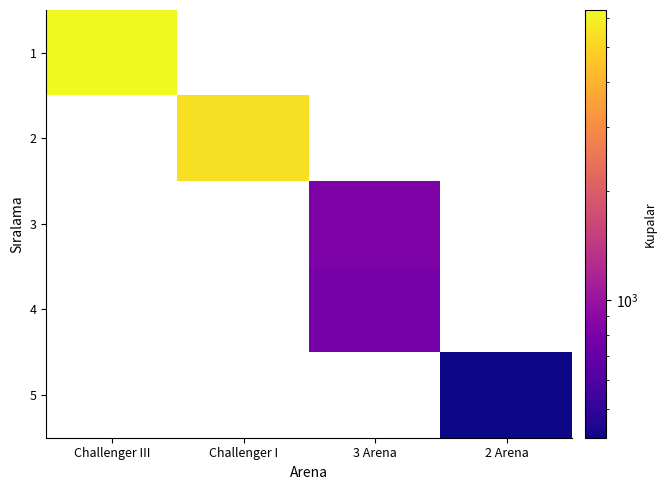

Rank the categories by 1 value from highest to lowest.

Challenger III, Challenger I, 3 Arena, 2 Arena